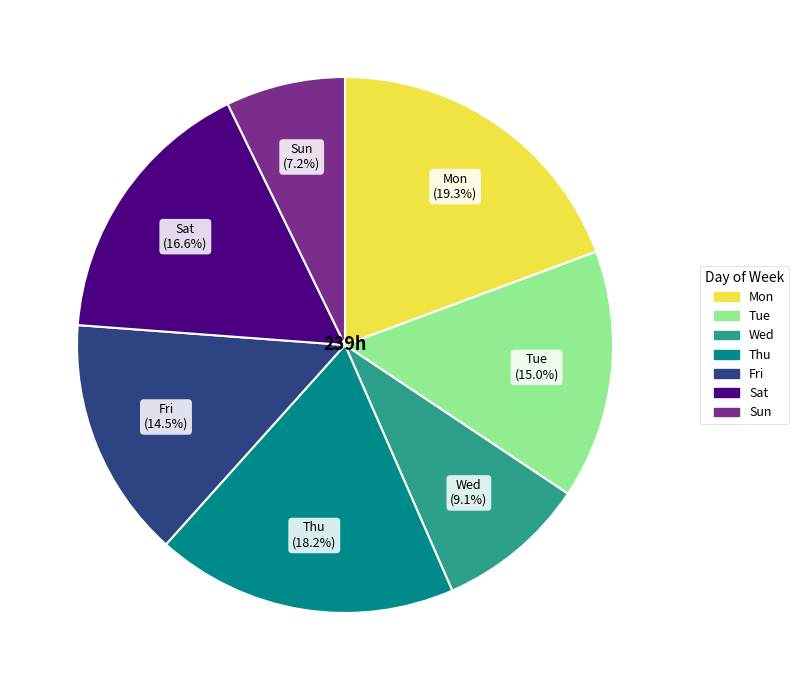

Is there a majority slice in this chart?

No